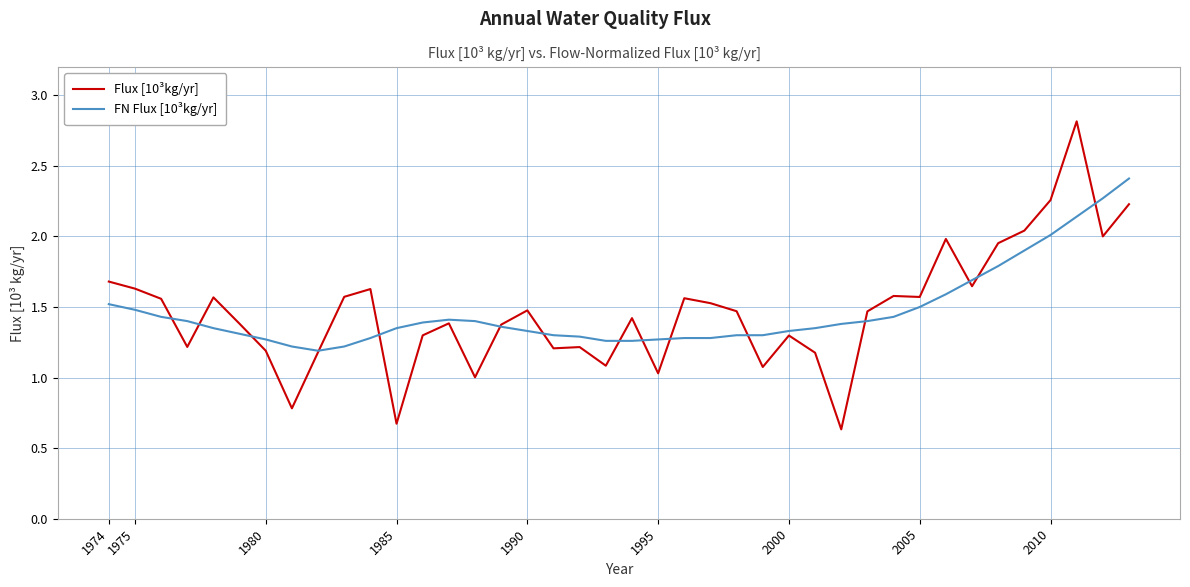

What is the greatest value displayed?

2.8